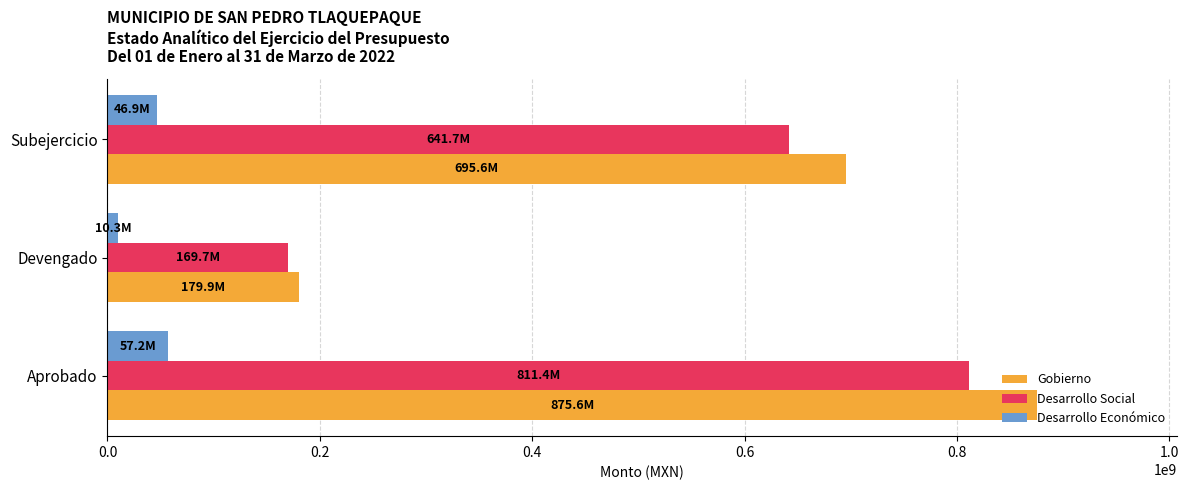

Rank the series by their maximum value, from lowest to highest.

Desarrollo Económico, Desarrollo Social, Gobierno